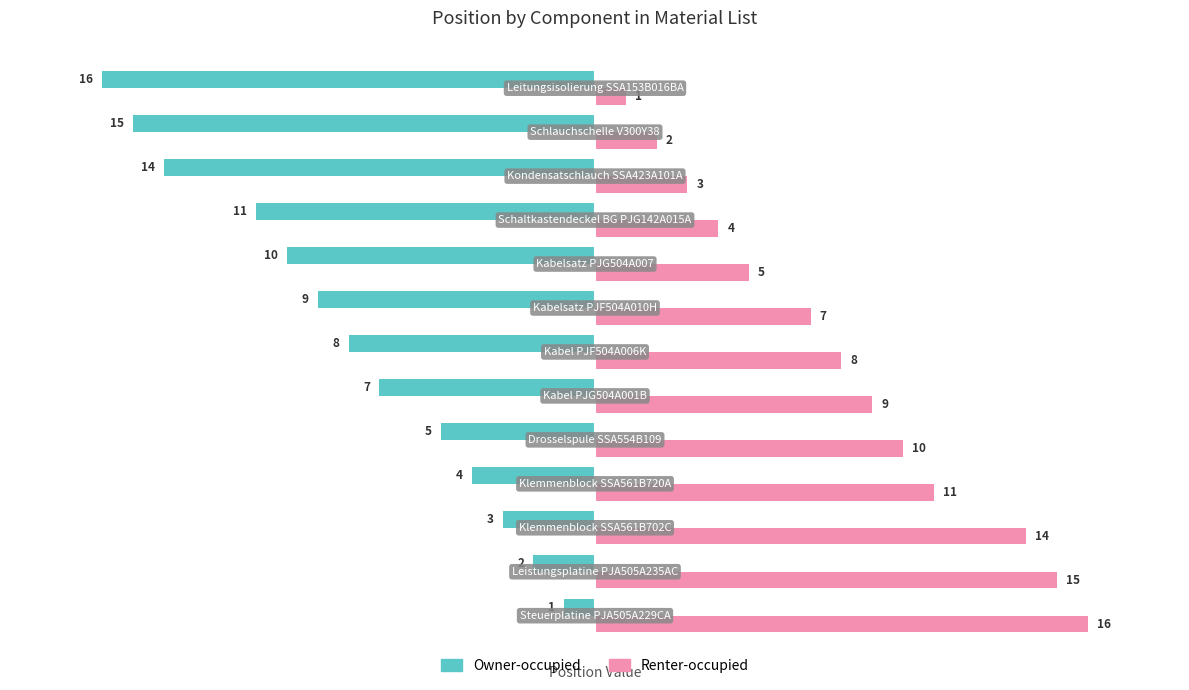

Rank the series by their average value, from lowest to highest.

Owner-occupied, Renter-occupied